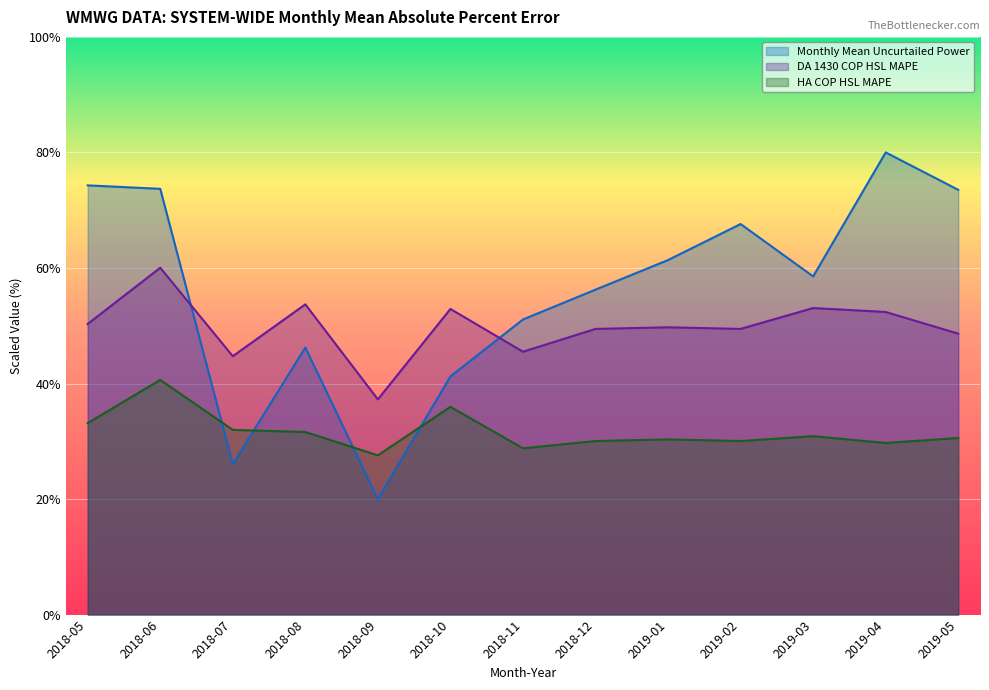

What is the sum of all HA COP HSL MAPE values?

411.2